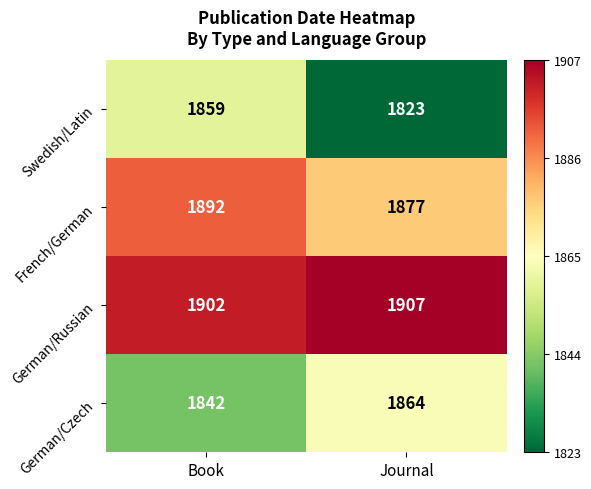

What is the difference between the highest and lowest values at Journal?

84